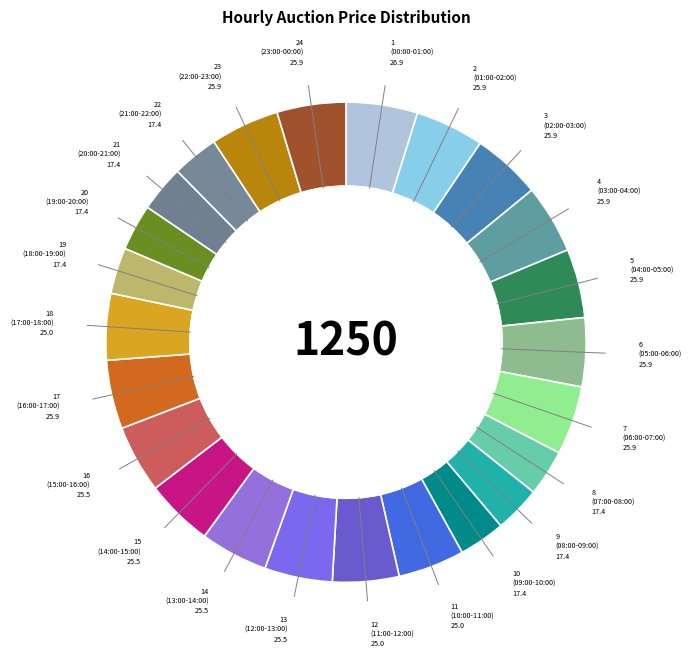

How many segments does this pie chart have?

24